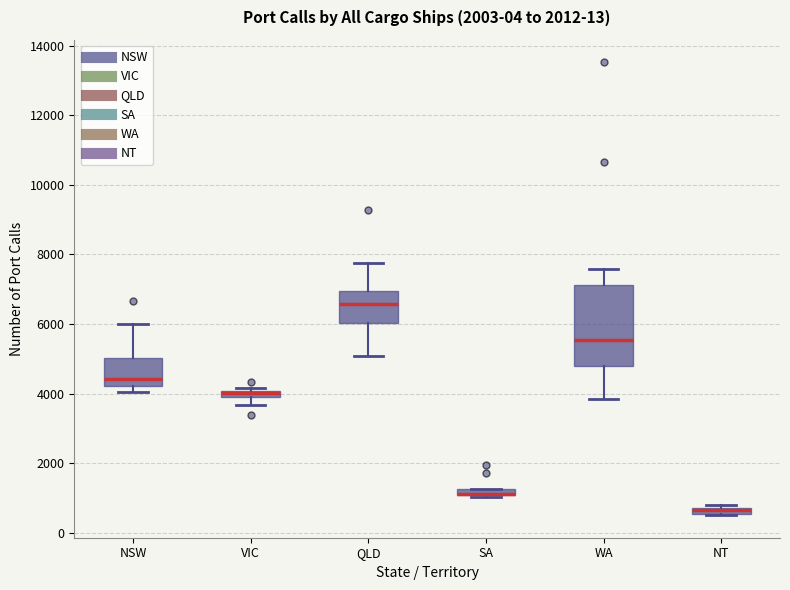

Where does the lower whisker of the box for VIC end on the y-axis? The values are not printed on the chart, so give them approximately, as read against the axis.

3600